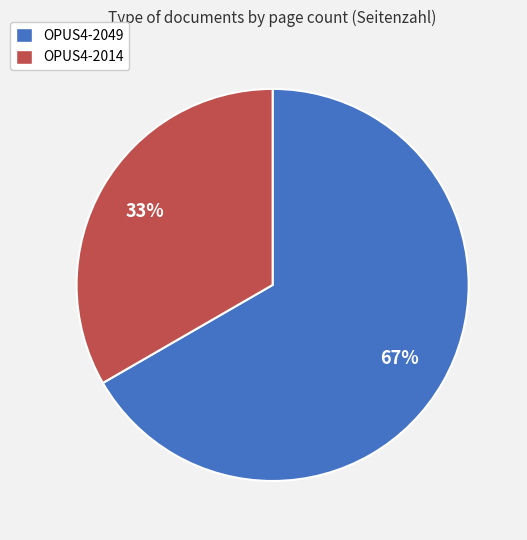

Count the number of slices in the pie.

2